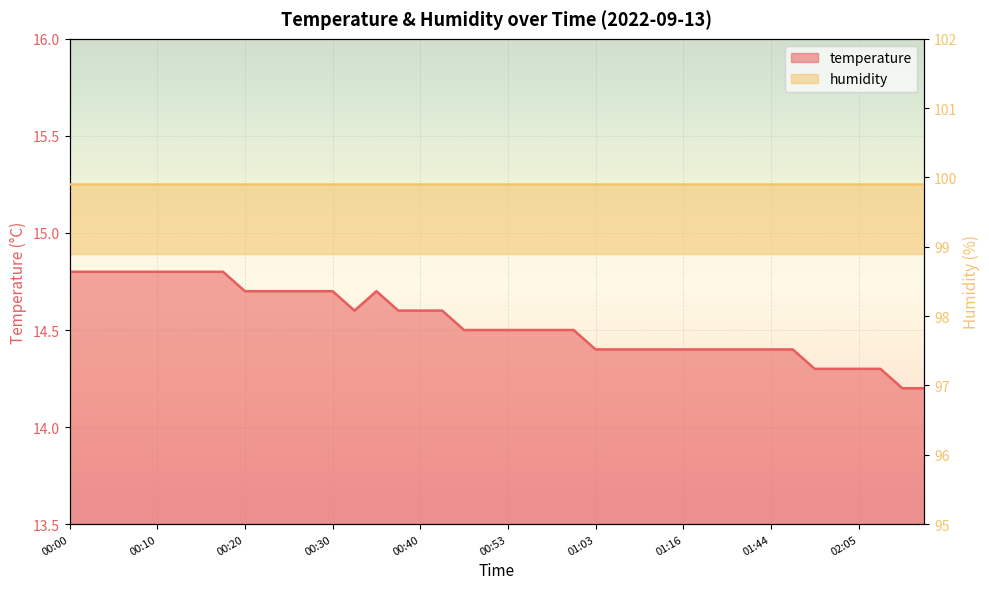

Approximately how many times larger is the value at 00:10 compared to 01:01?

1.0